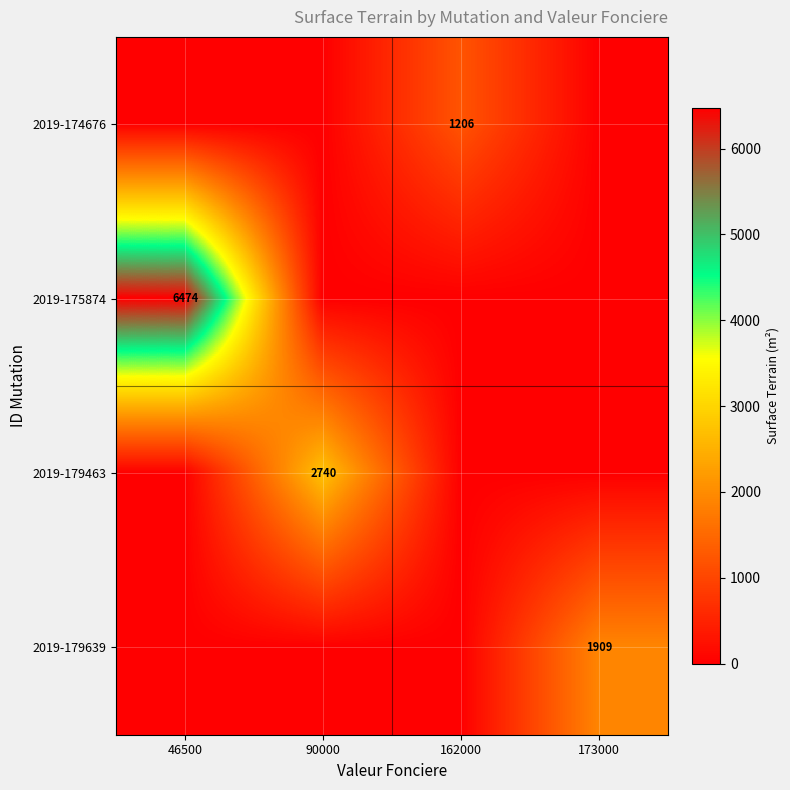

Where is 2019-174676 nearest to the value 603?

46500